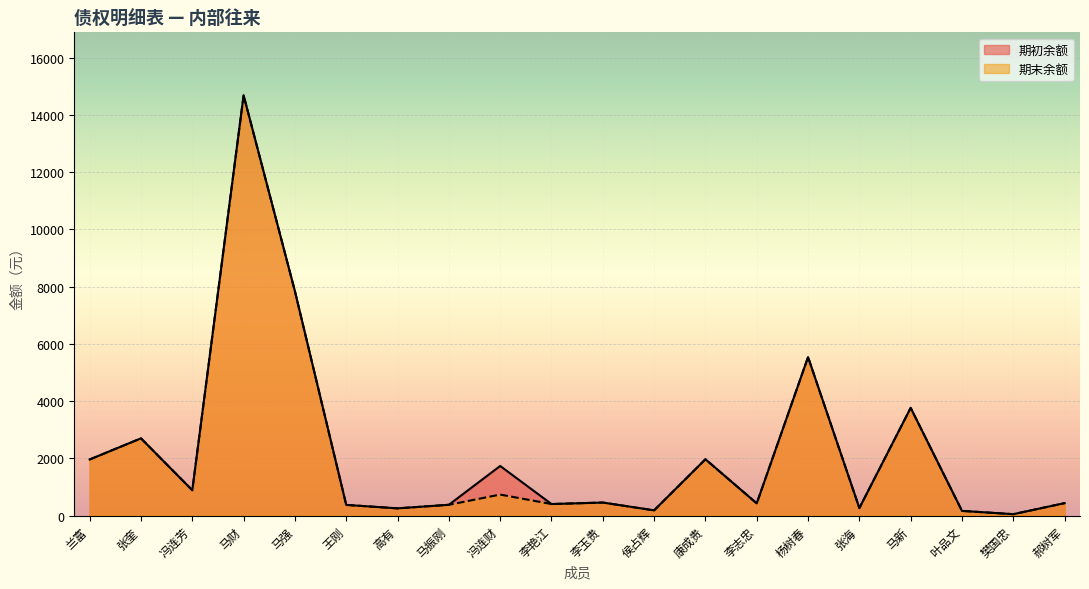

What is the average value of the 期末余额 series?

2173.4